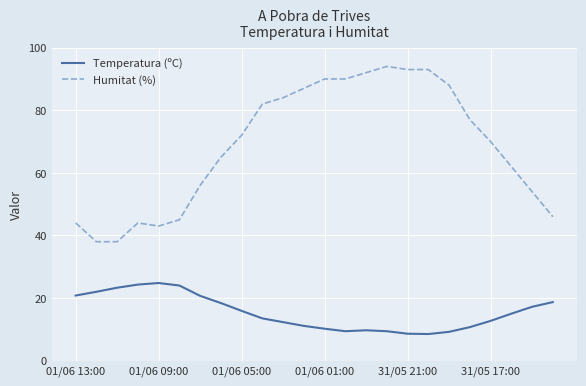

What is the difference between the maximum and minimum values in the Temperatura (ºC) series?

16.3